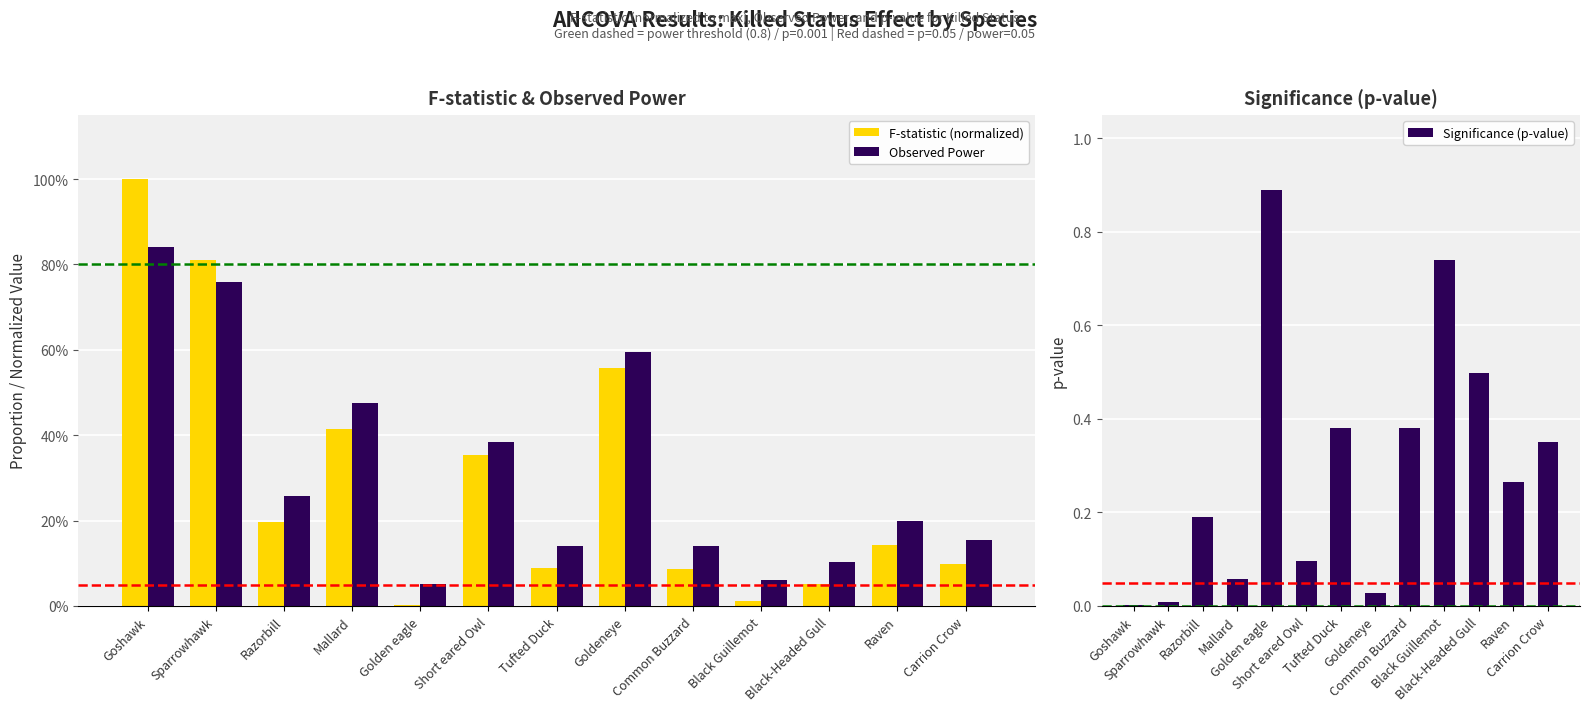

Reading left to right, extract all data points from this chart.

F-statistic (normalized): 1.0	0.8	0.2	0.4	0.0	0.4	0.1	0.6	0.1	0.0	0.1	0.1	0.1
Observed Power: 0.8	0.8	0.3	0.5	0.1	0.4	0.1	0.6	0.1	0.1	0.1	0.2	0.2
Significance (p-value): 0.0	0.0	0.2	0.1	0.9	0.1	0.4	0.0	0.4	0.7	0.5	0.3	0.4